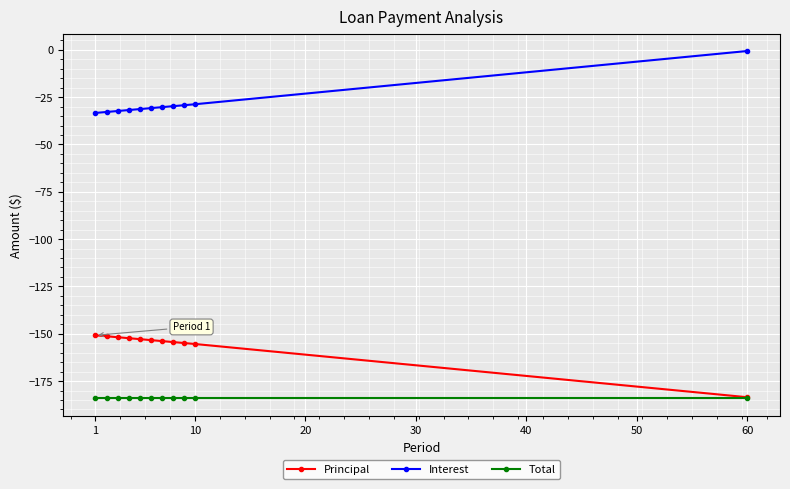

What is the lowest value of the Principal series?

-183.6